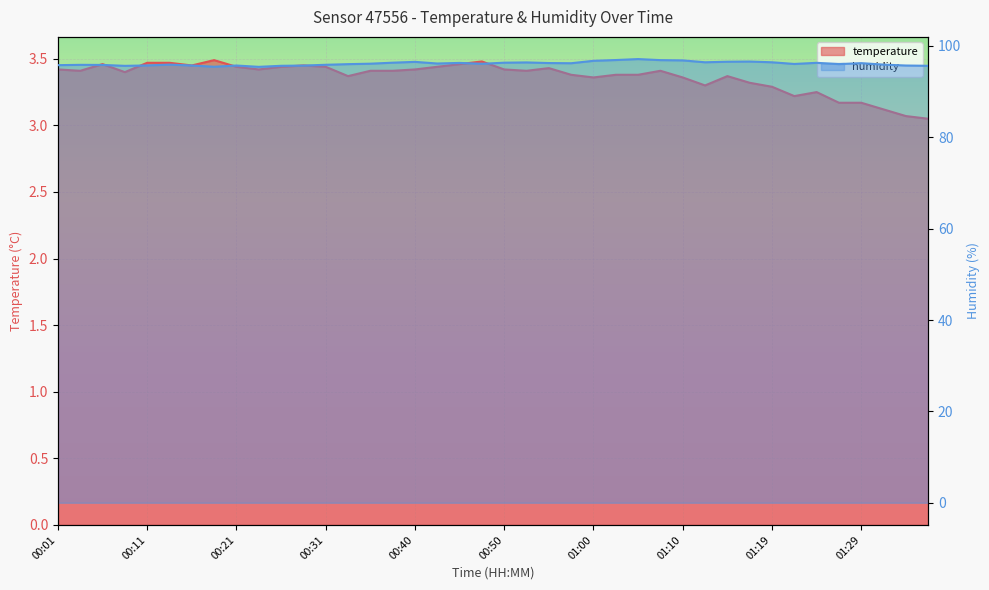

What are all the series names shown in the legend?

temperature, humidity